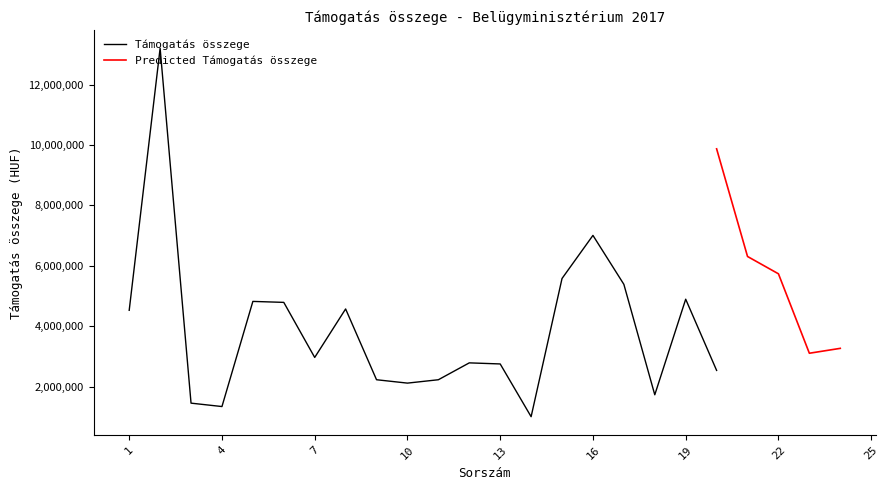

How many points are higher than both their immediate neighbors (excluding endpoints)?

6